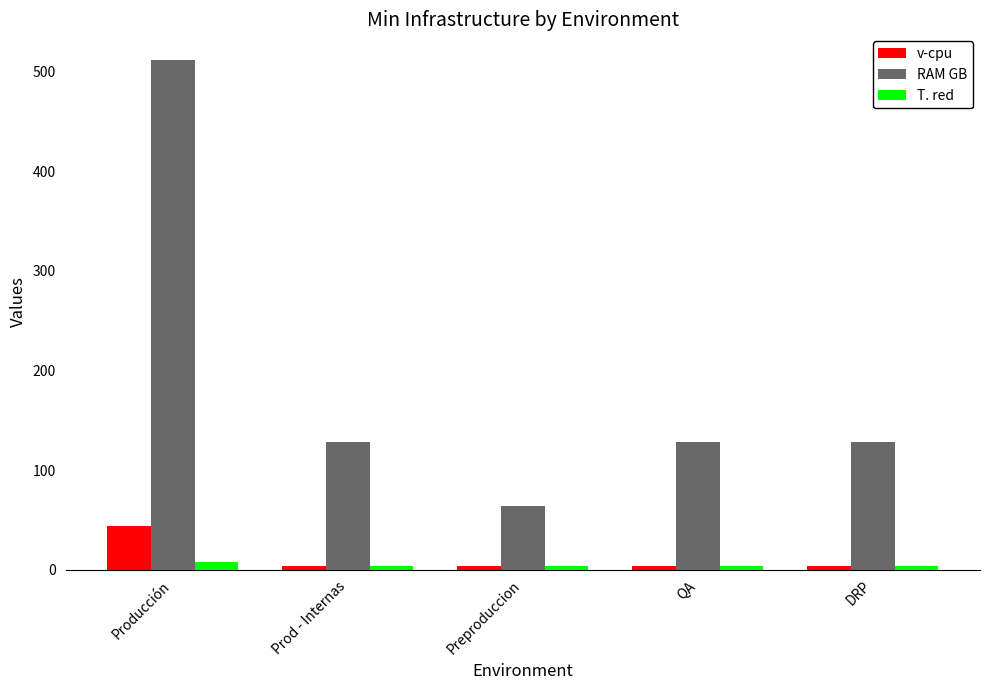

What is the sum of the RAM GB values at Producción and Prod - Internas?

640